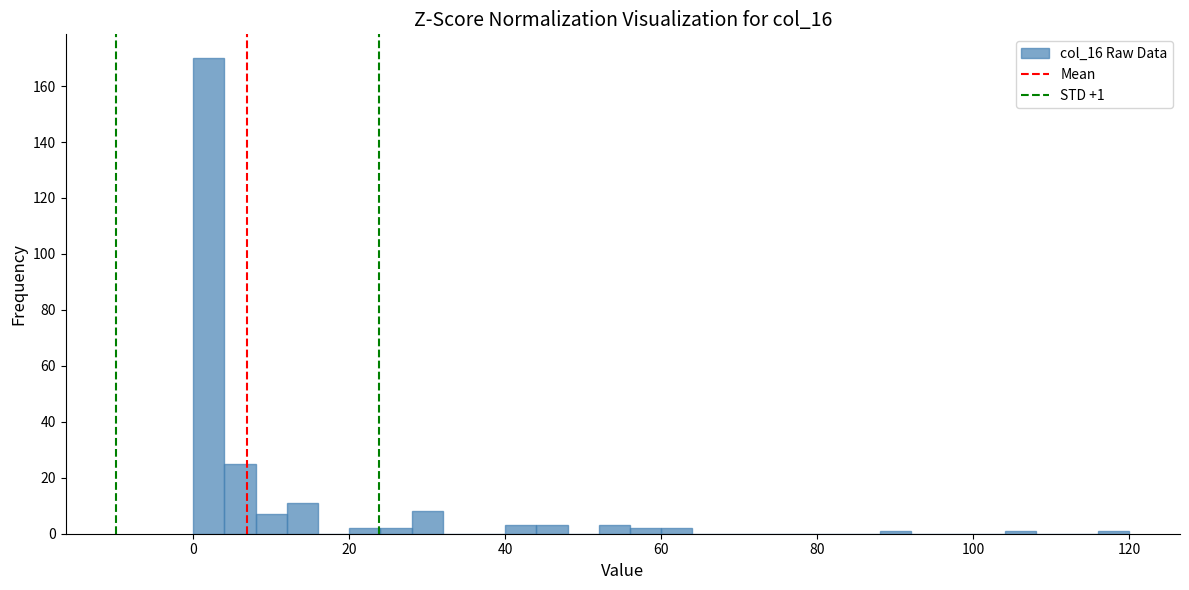

Around what value on the x-axis is the tallest bar? Give the approximate position of its centre, as read against the axis.

2